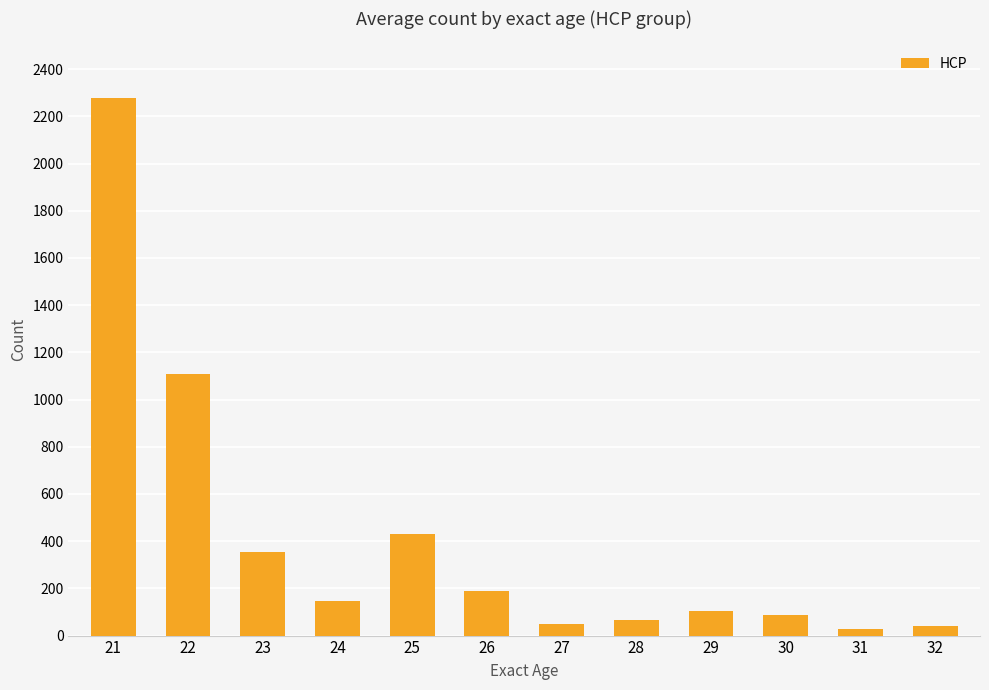

Are the bars horizontal?

No